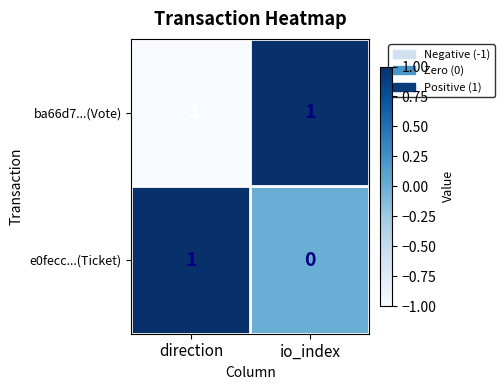

Which series has the largest total across all categories?

e0fecc...(Ticket)